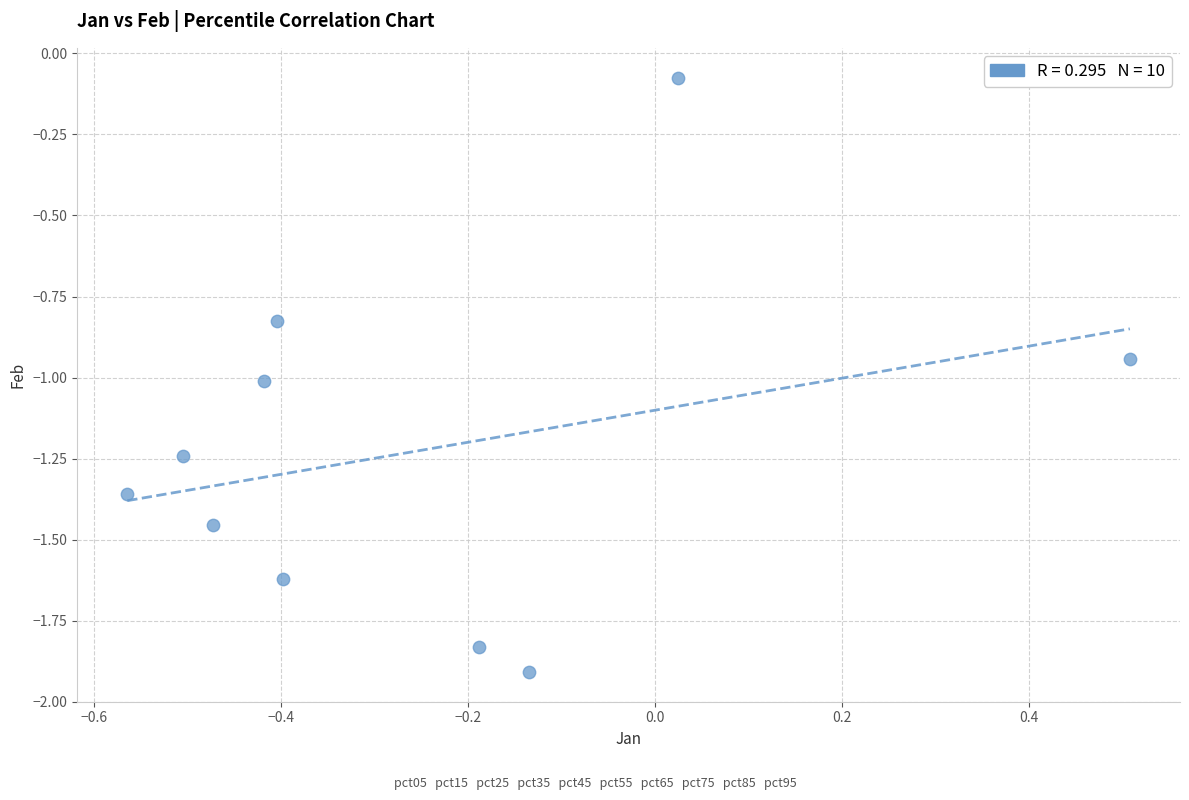

What is the average X value?

-0.3